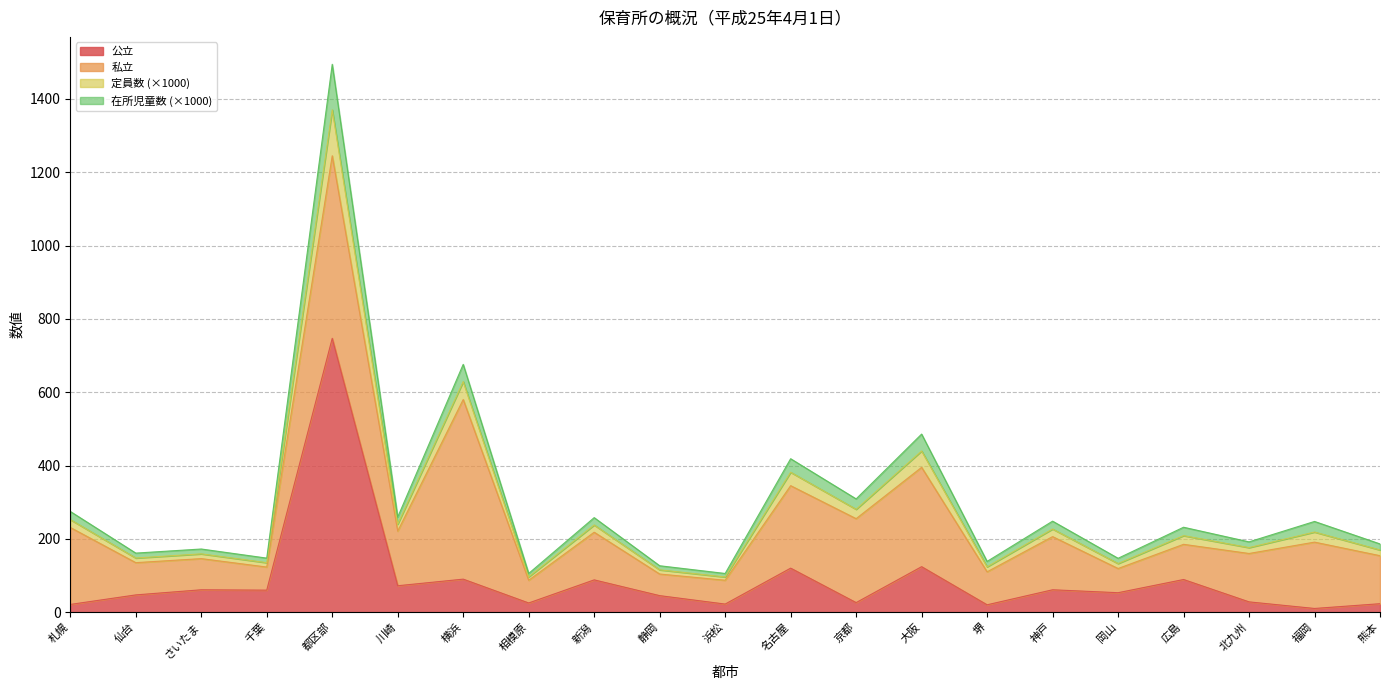

The 公立 series shows 7.1 at 浜松. True or false?

False